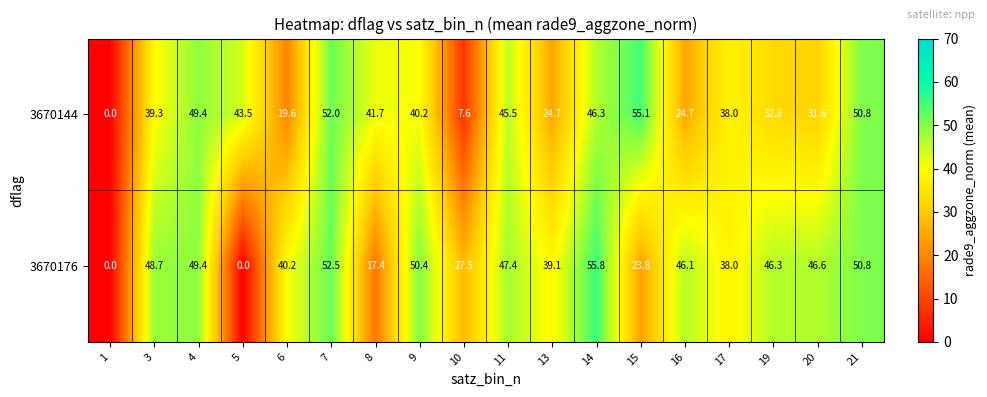

List the series in order of their peak value, highest first.

3670176, 3670144